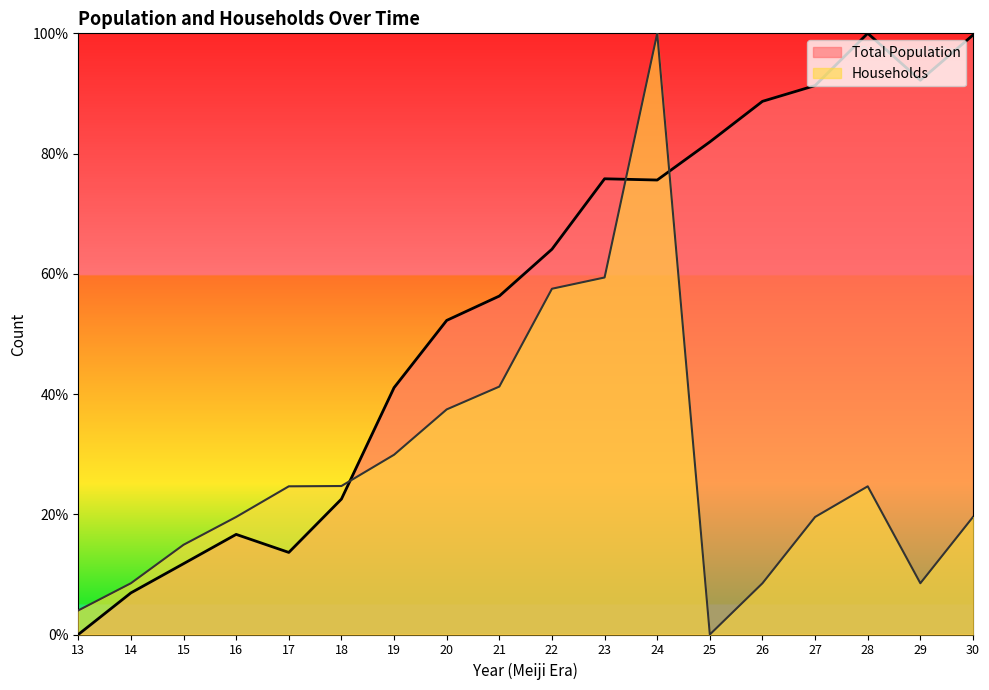

Does the chart display data point markers on the line(s)?

No